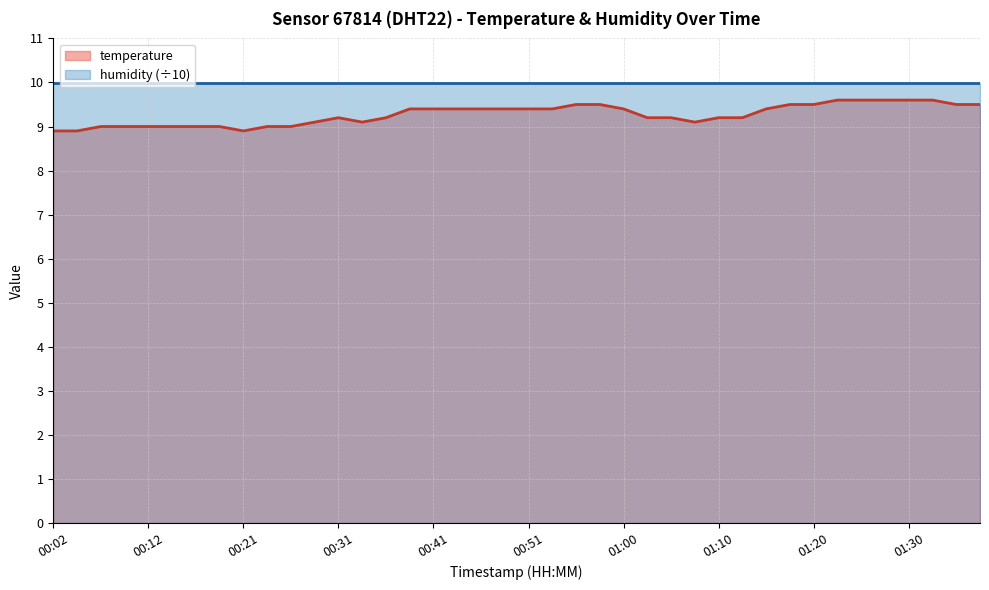

How many data points are less than 9?

3